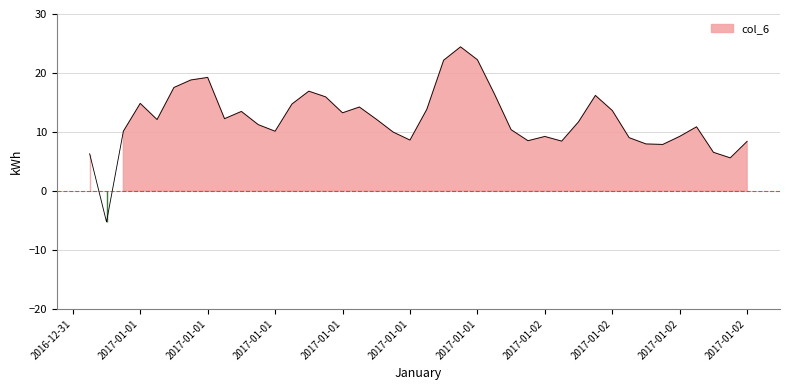

How many lines are shown in the chart?

1